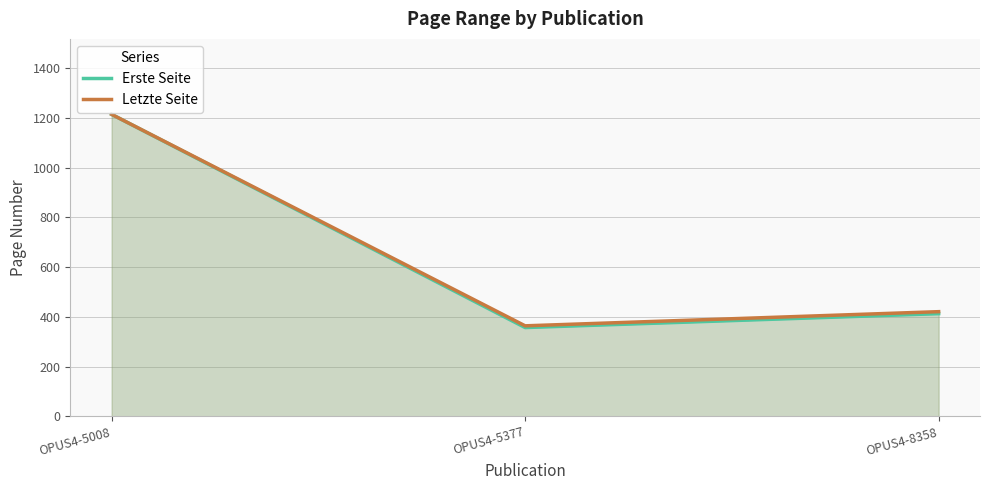

At OPUS4-8358, list the series in order from smallest to largest.

Erste Seite, Letzte Seite